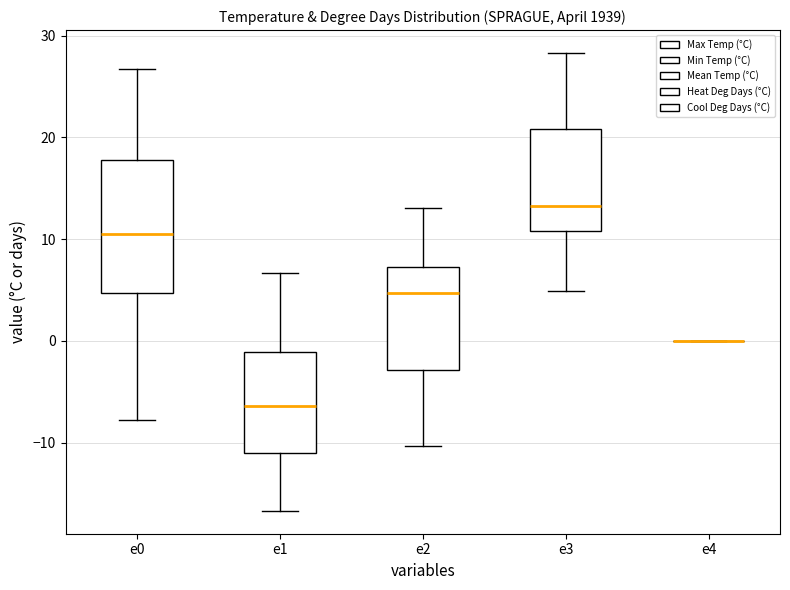

Reading left to right, transcribe this box plot: for each box, give where its median line is, the range the box spans, and where its two whiskers end, as read against the y-axis. The values are not printed on the chart, so give them approximately, as read against the axis.

e0: median 11, box 5 to 18, whiskers -8 to 27
e1: median -6, box -11 to -1, whiskers -17 to 7
e2: median 5, box -3 to 7, whiskers -10 to 13
e3: median 13, box 11 to 21, whiskers 5 to 28
e4: box collapsed to a line at 0, whiskers 0 to 0